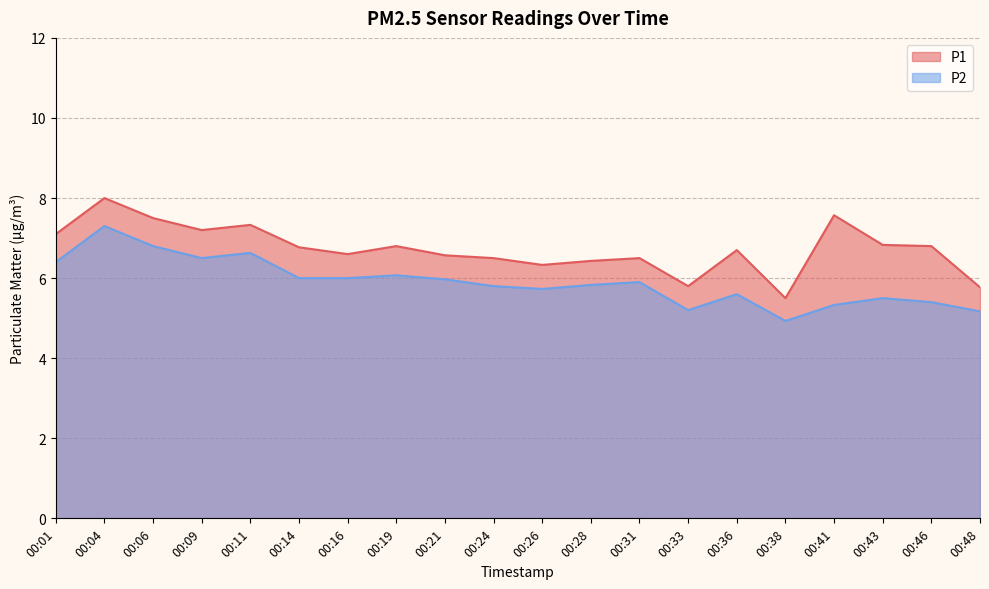

What is the difference between the maximum and minimum values in the P1 series?

2.5